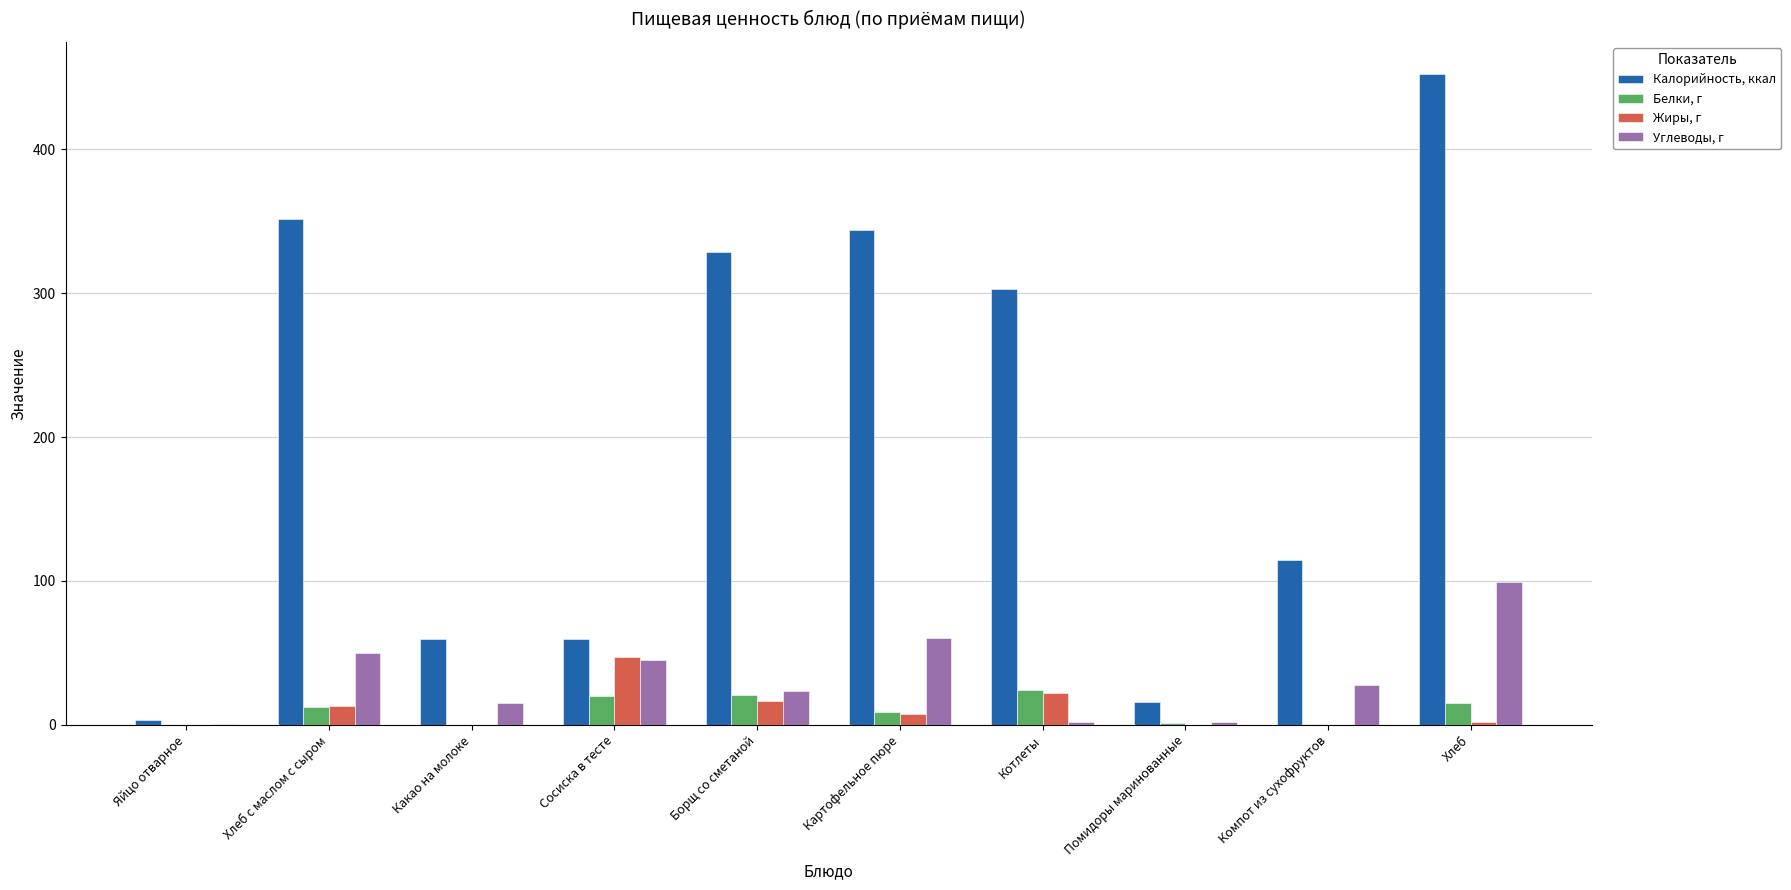

The Калорийность, ккал series shows 59.9 at Какао на молоке. True or false?

True